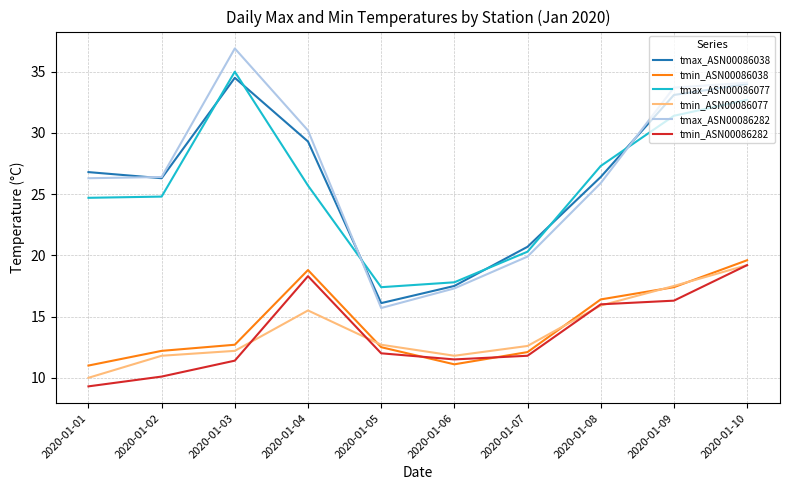

Read the tmax_ASN00086077 value at 2020-01-10.

32.7